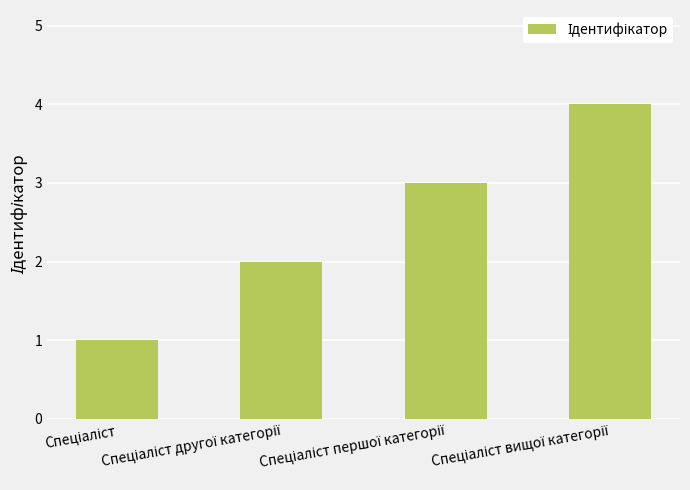

What is the maximum value shown in the chart?

4